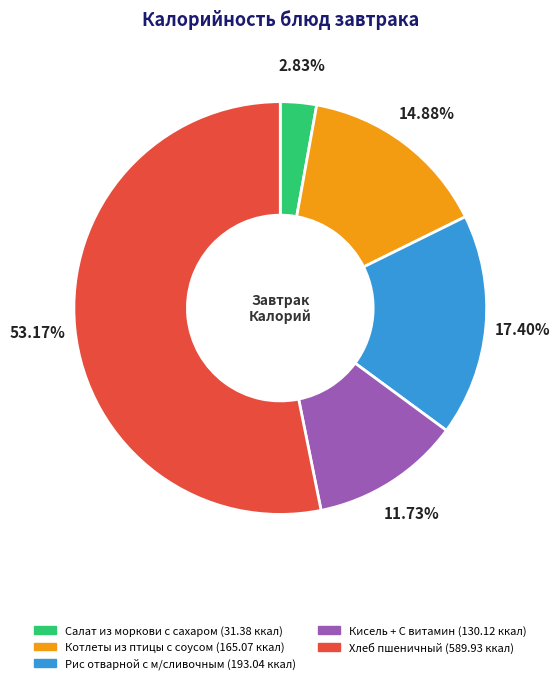

Combined, do Хлеб пшеничный and Салат из моркови с сахаром account for over 50%?

Yes